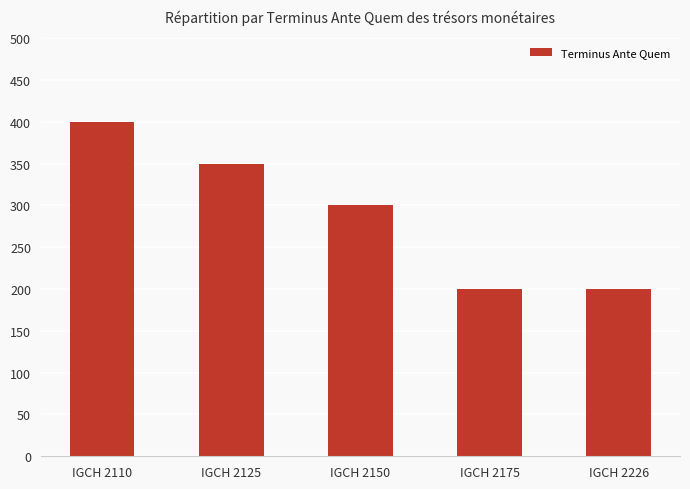

Does the chart contain stacked bars?

No